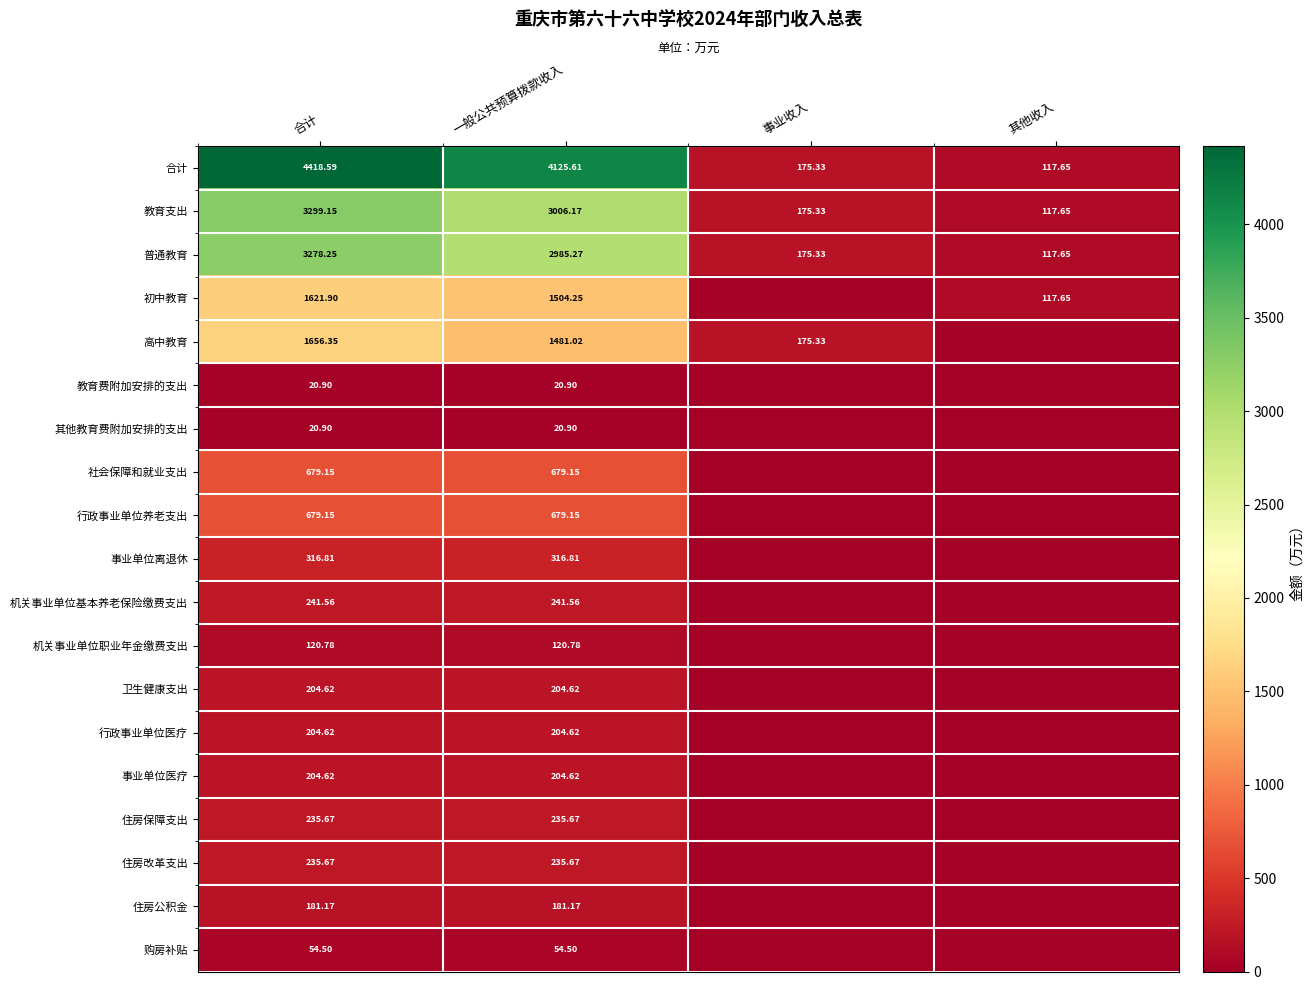

At how many categories does at least one series exceed 204?

2